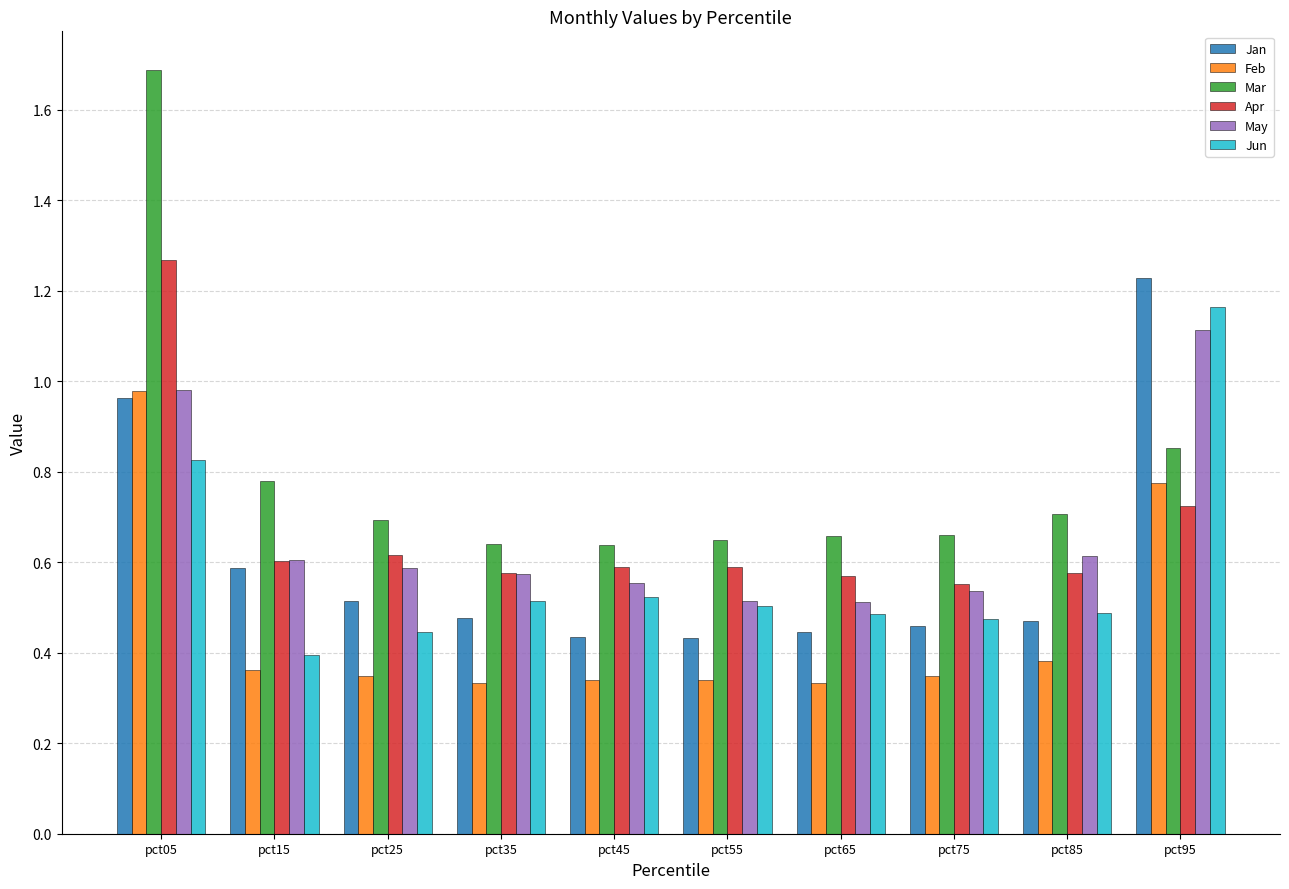

Which category has the highest value in the Jun series?

pct95